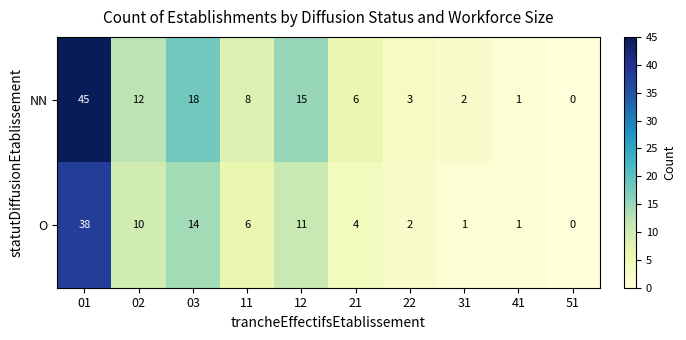

How many categories are shown in the chart?

10